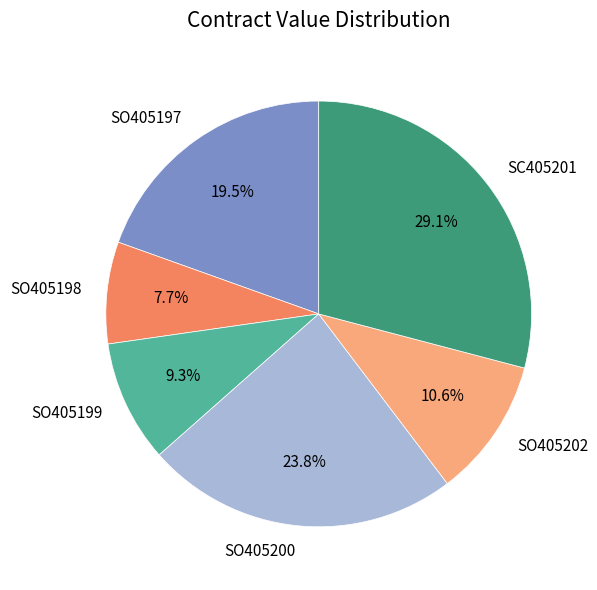

What percentage is the SO405200 slice, to the nearest percent?

24%